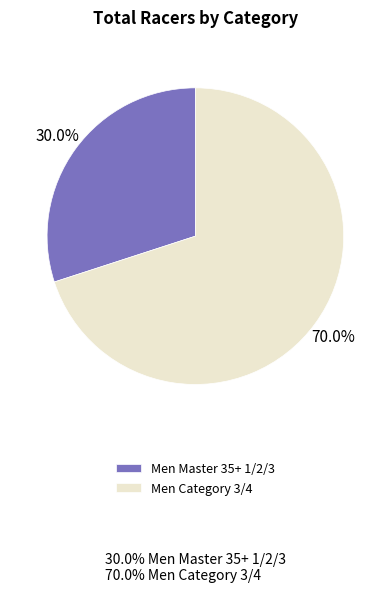

Is it true that Men Category 3/4 is 79% of the pie?

False